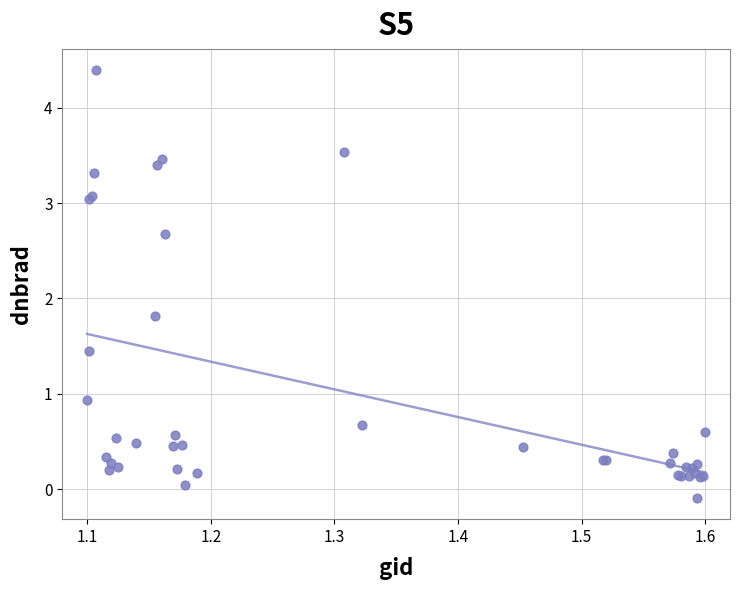

What Y value in the scatter plot is closest to 2?

1.8